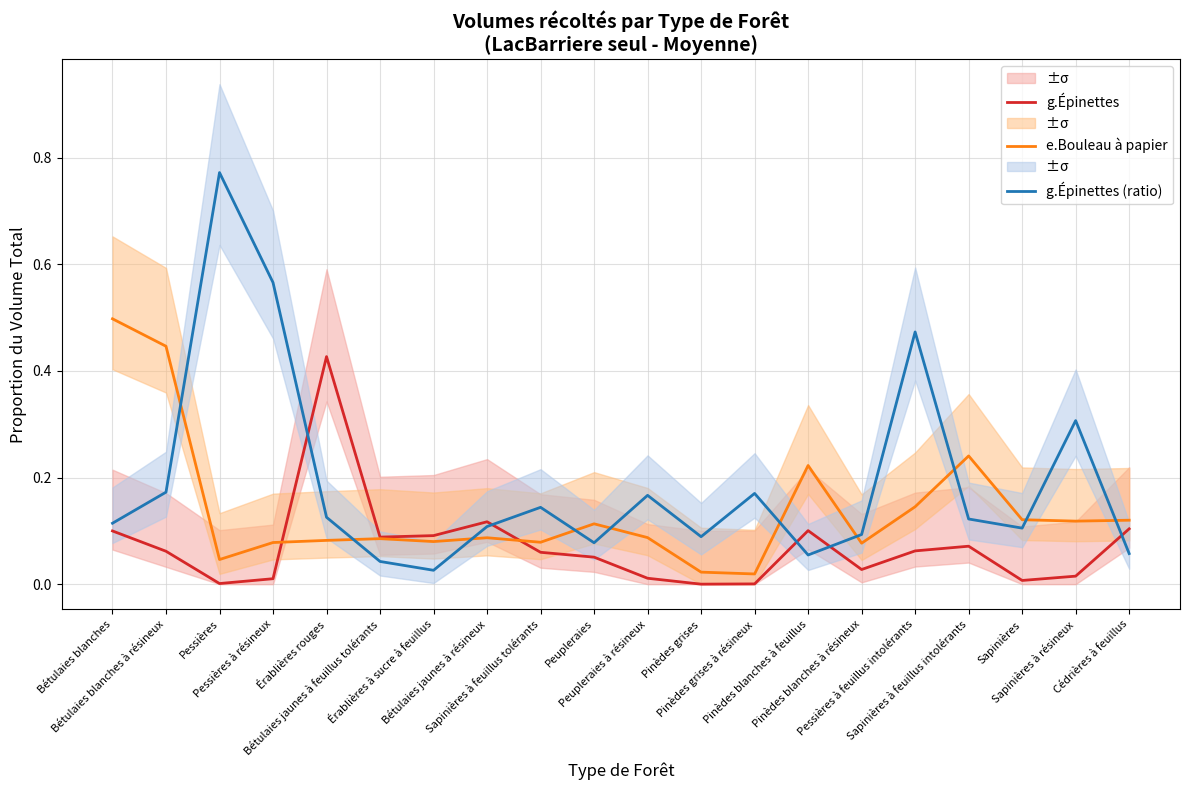

At Bétulaies blanches, list the series in order from smallest to largest.

g.Épinettes, g.Épinettes (ratio), e.Bouleau à papier